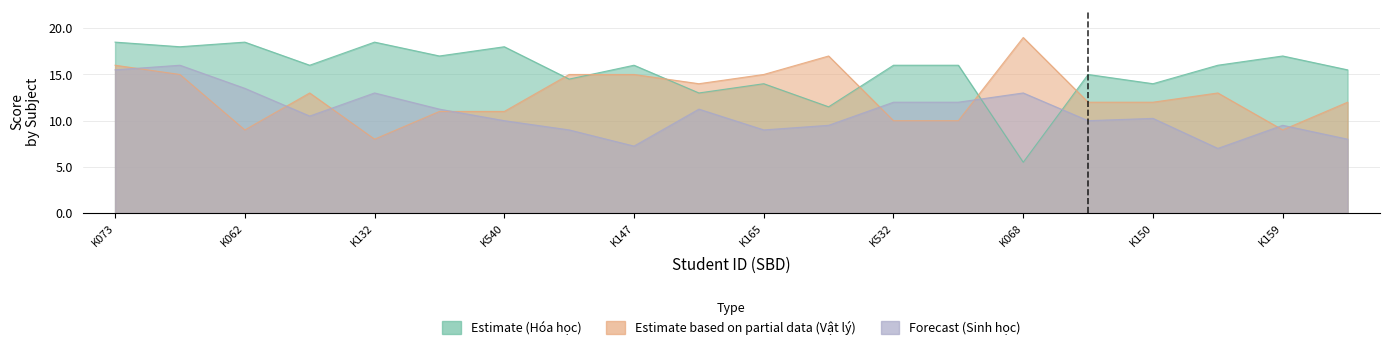

At which category does Sinh học reach its first local valley?

K166